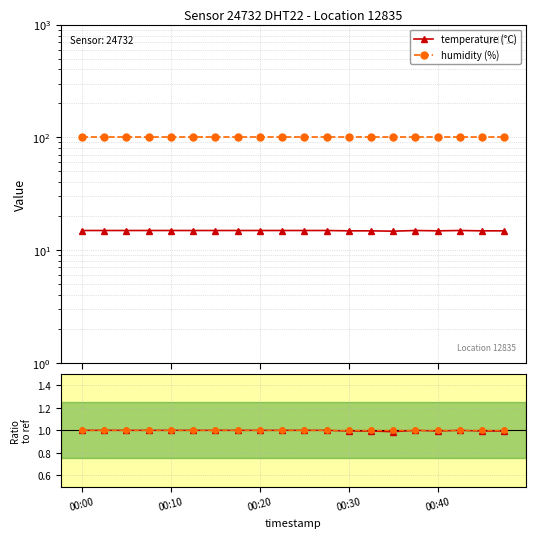

At which category is the sum across all series the highest?

00:00